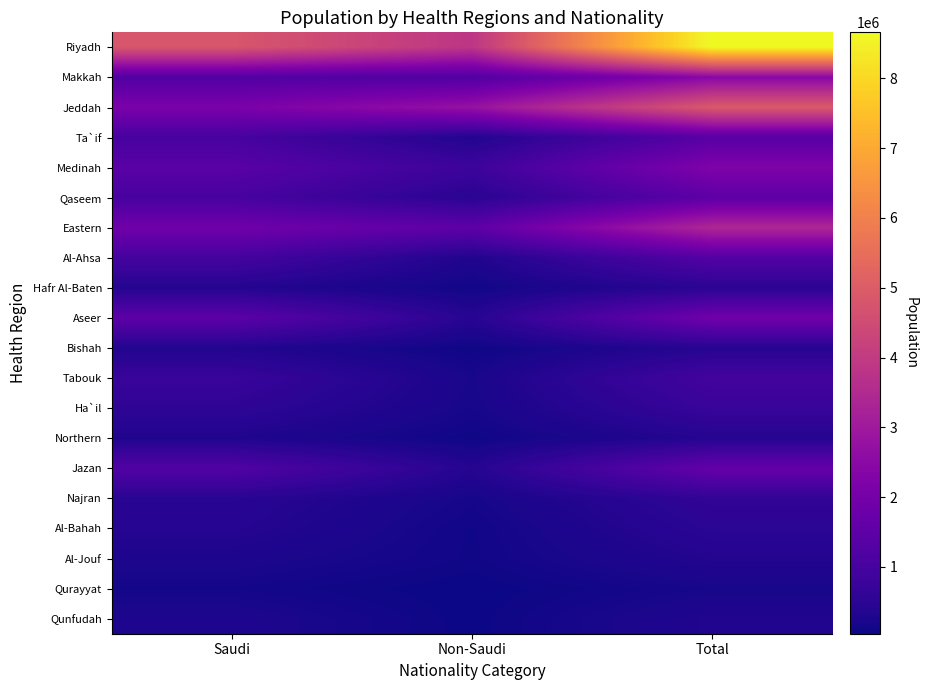

Between Non-Saudi and Saudi, which is larger?

Saudi